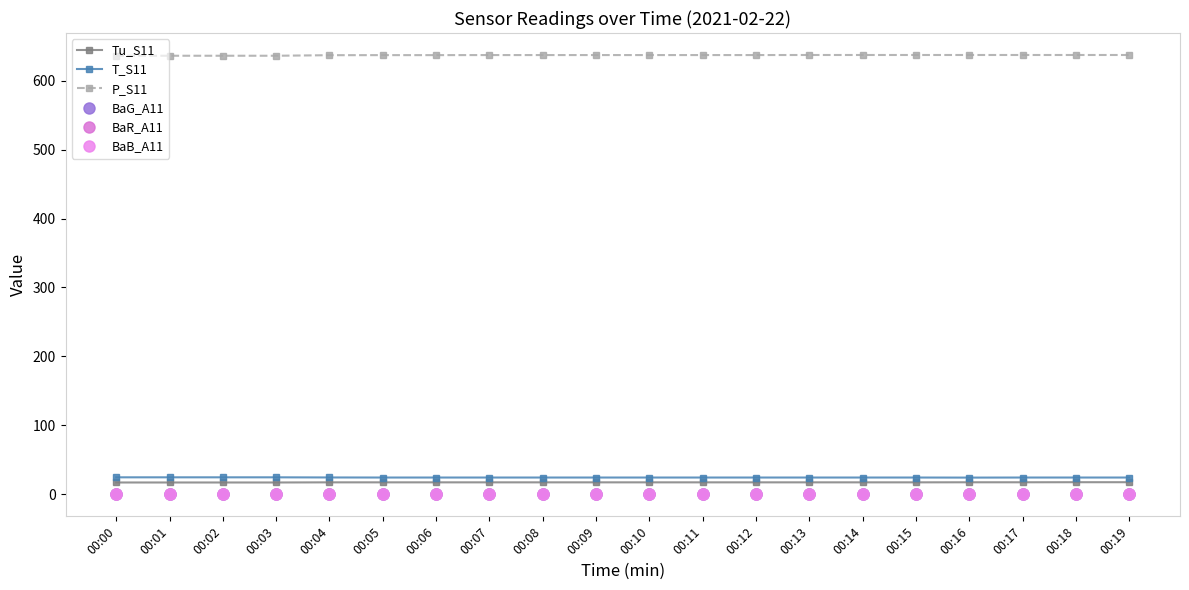

True or false: T_S11 has more than 1 interior local peaks.

False